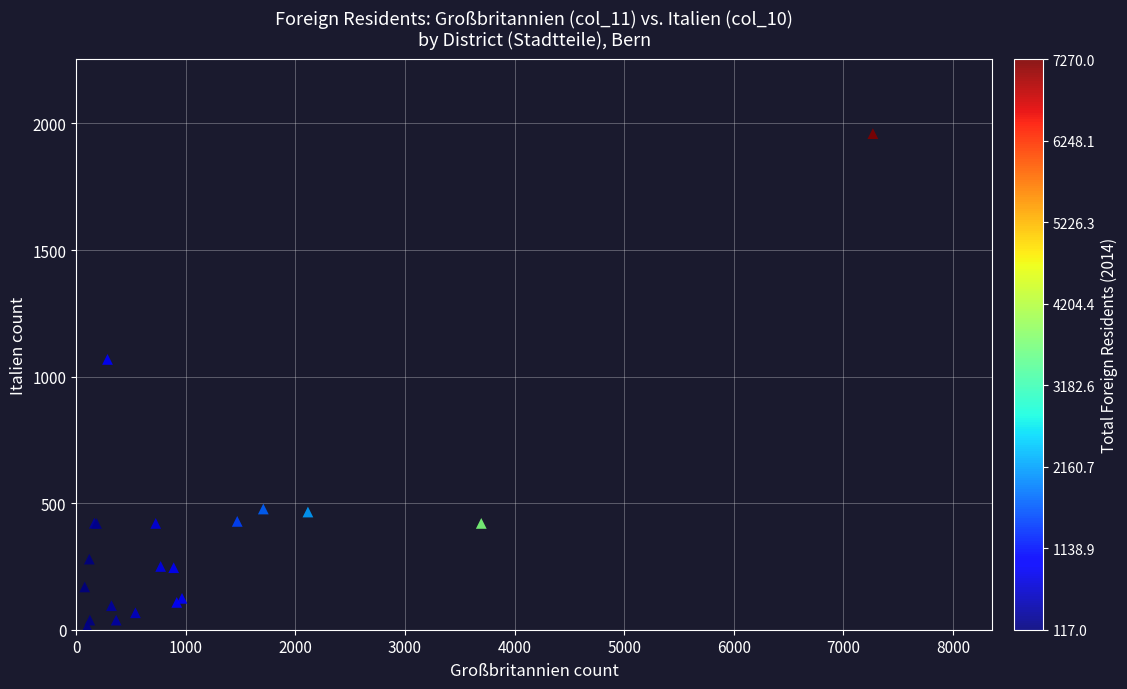

What Y value in the scatter plot is closest to 987?

1068